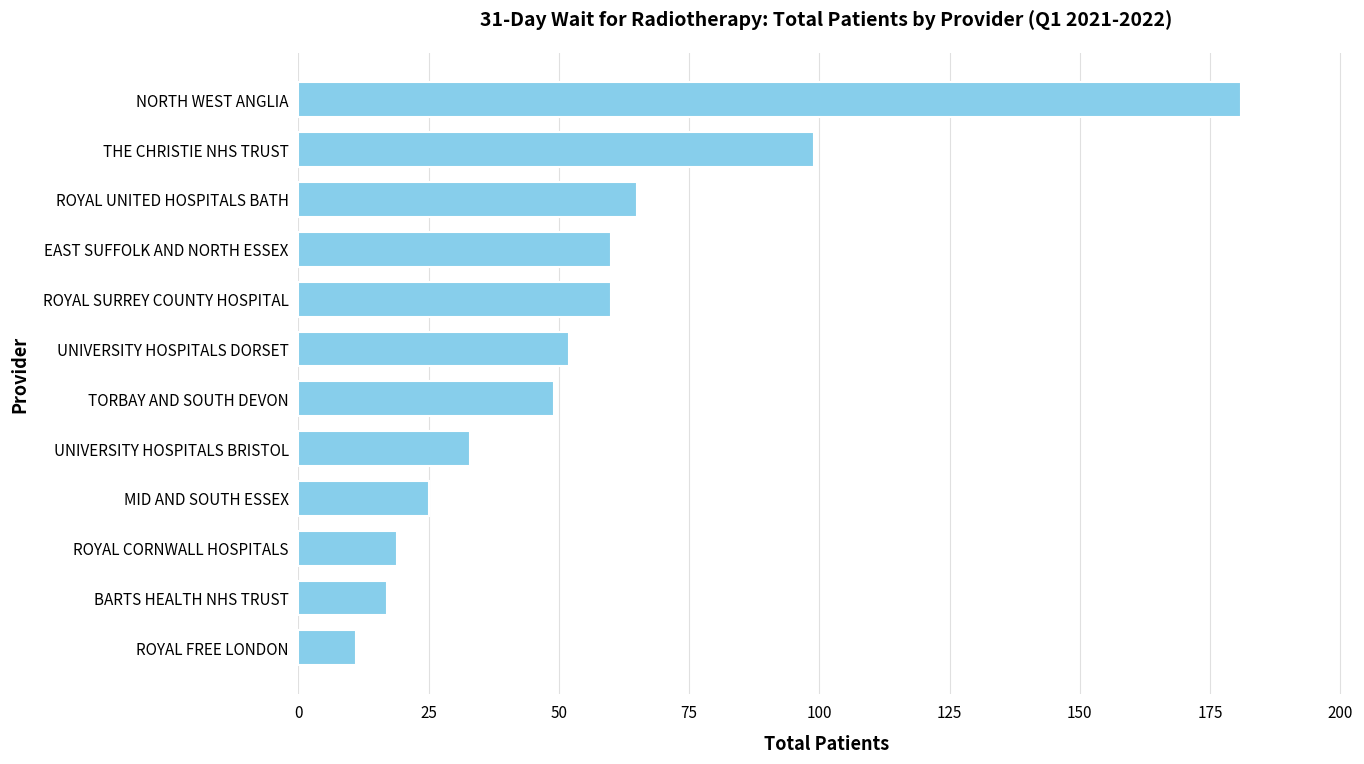

What is the sum of the values at MID AND SOUTH ESSEX and UNIVERSITY HOSPITALS DORSET?

77